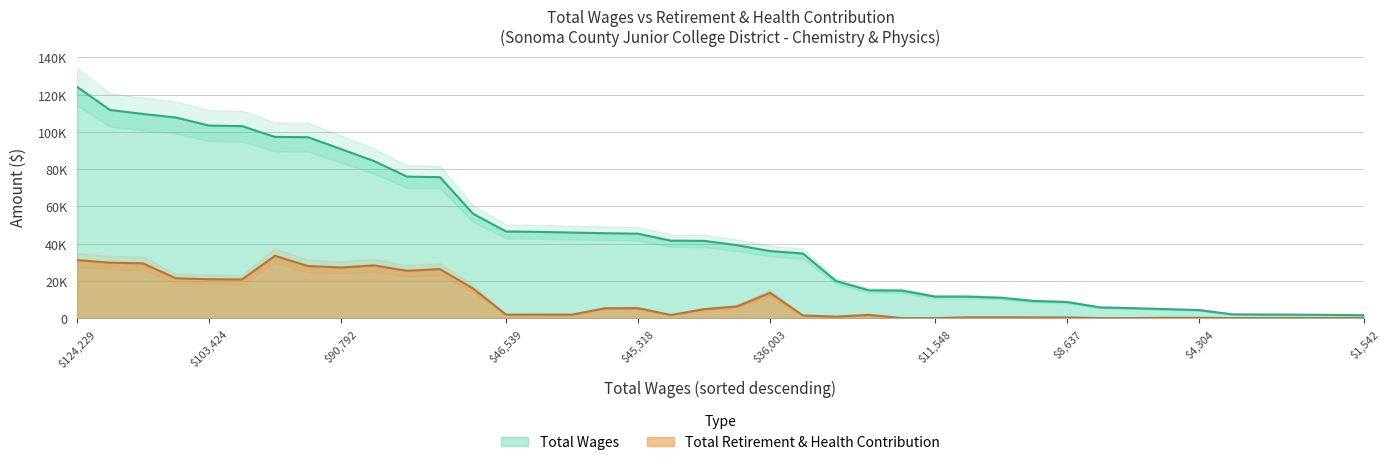

At how many categories does at least one series exceed 63778?

12